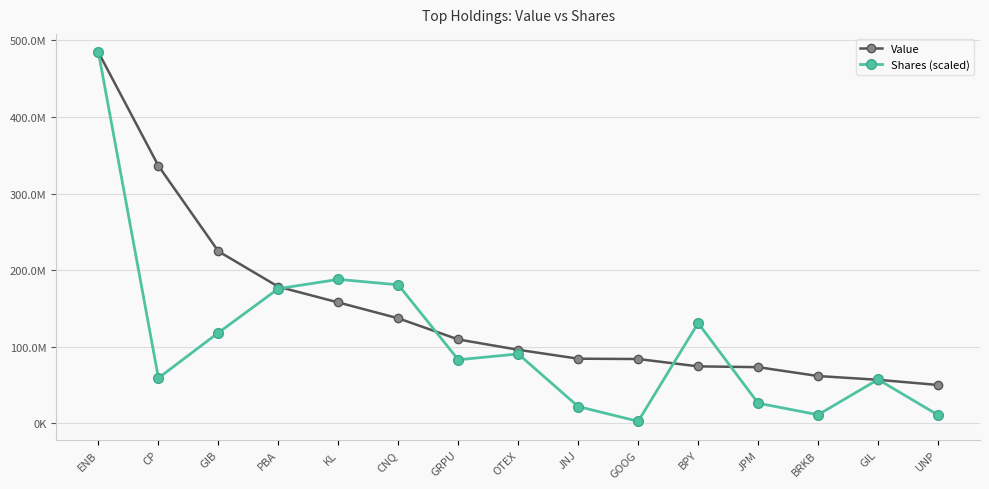

What is the difference between the maximum and minimum values in the Shares (scaled) series?

481877438.0